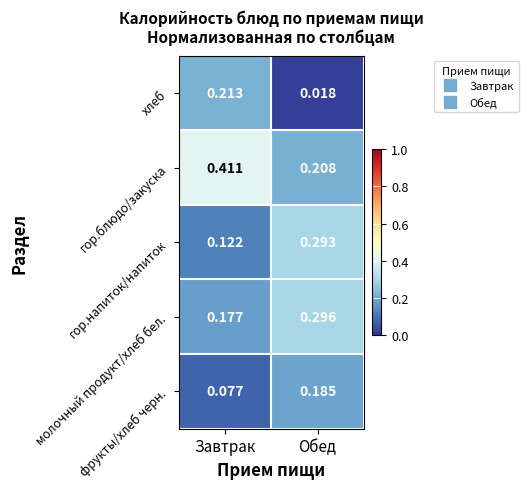

How many data points does each series have?

2